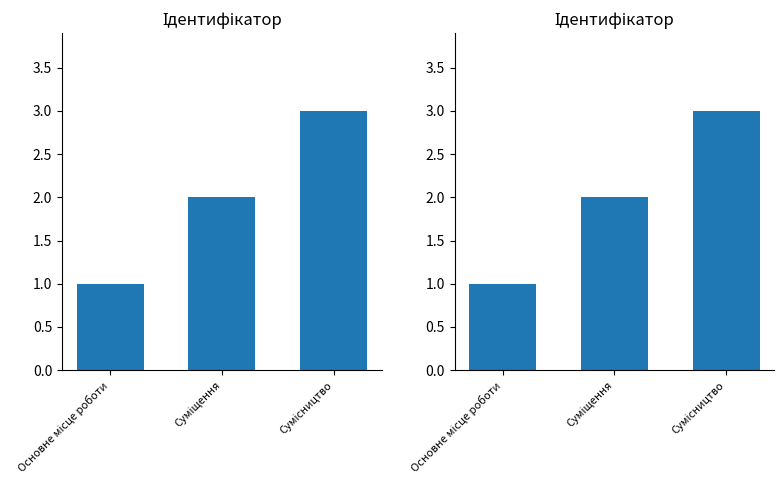

What is the label of the 2nd bar from the right?

Суміщення